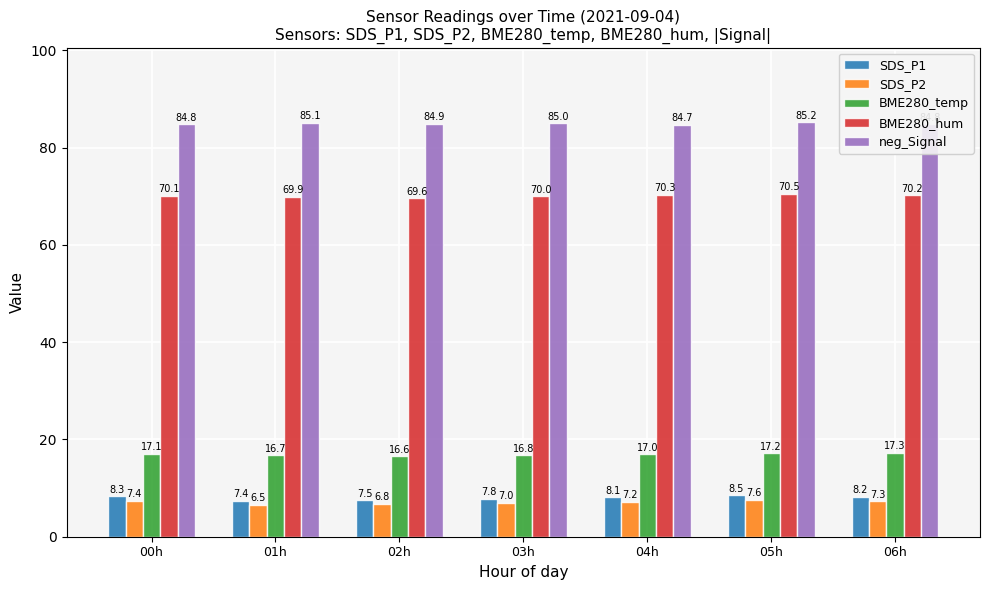

What is the average value of the neg_Signal series?

84.9